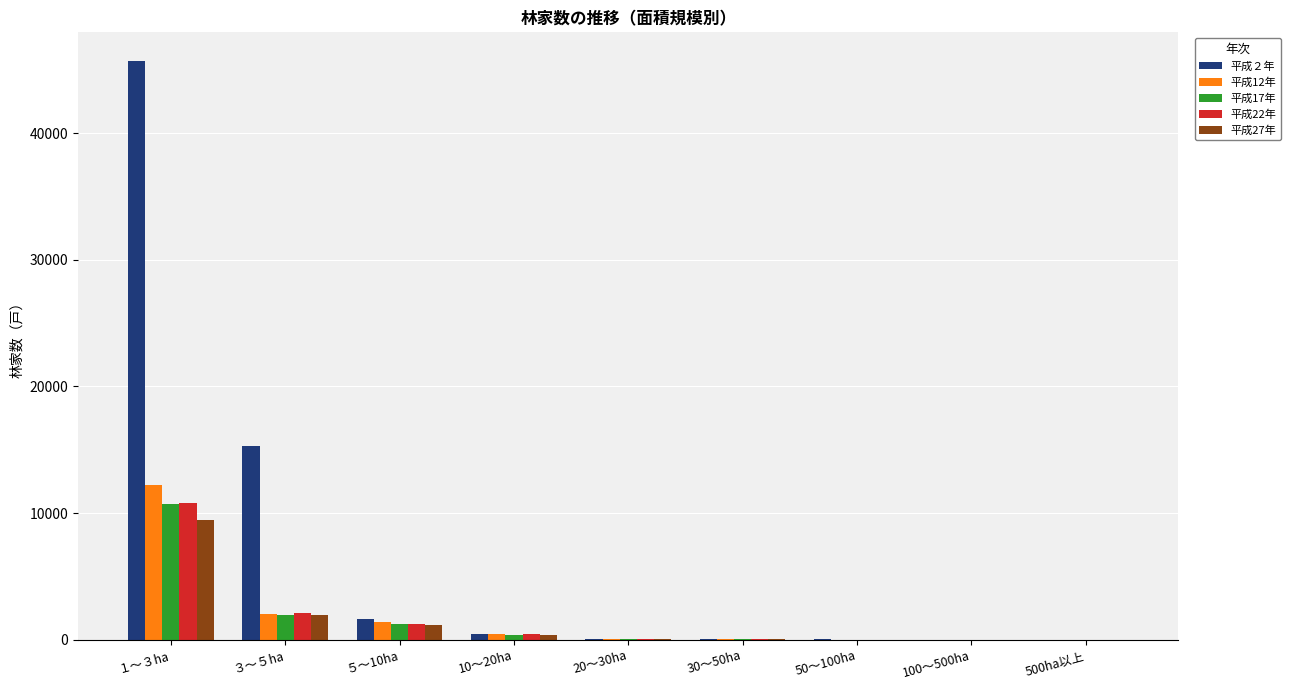

Which category has the highest value in the 平成２年 series?

１～３ha